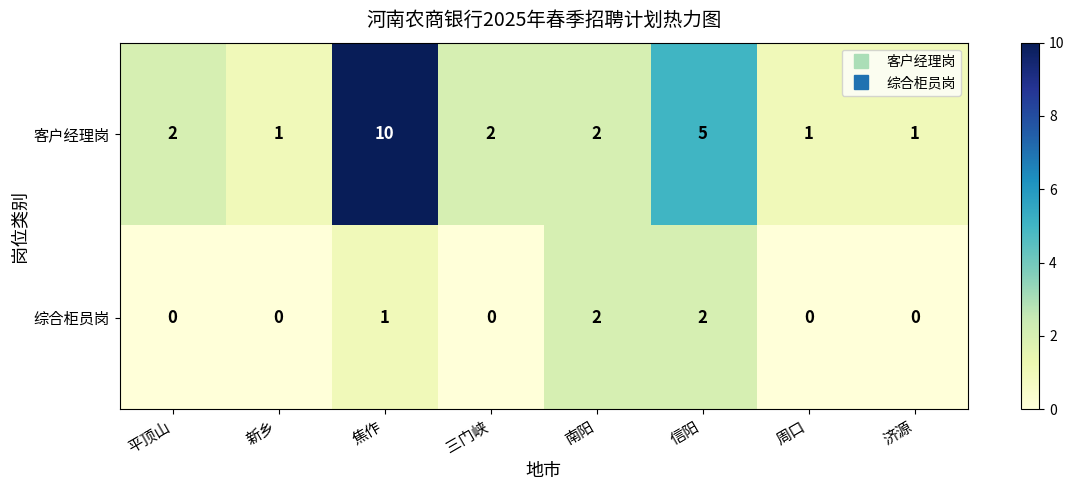

At which label is 客户经理岗 closest to 5?

信阳